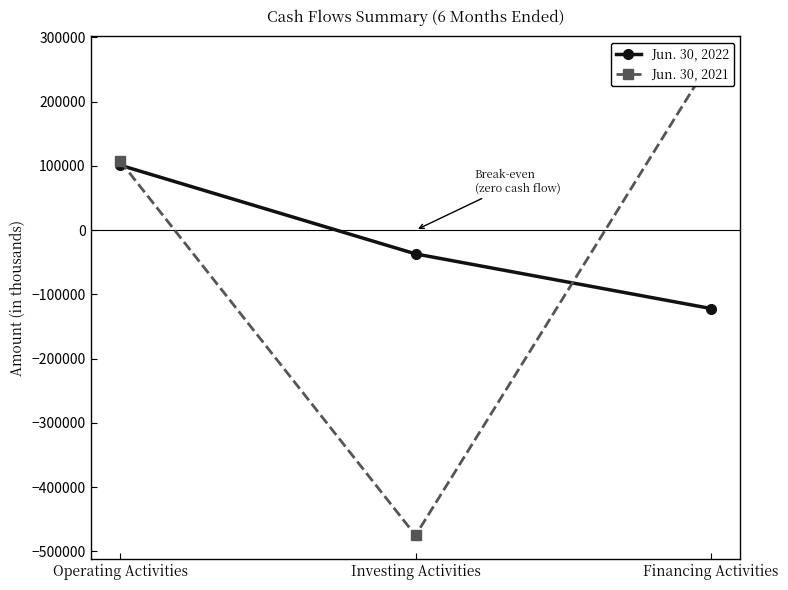

Where does the Jun. 30, 2022 series first go above -36961?

Operating Activities